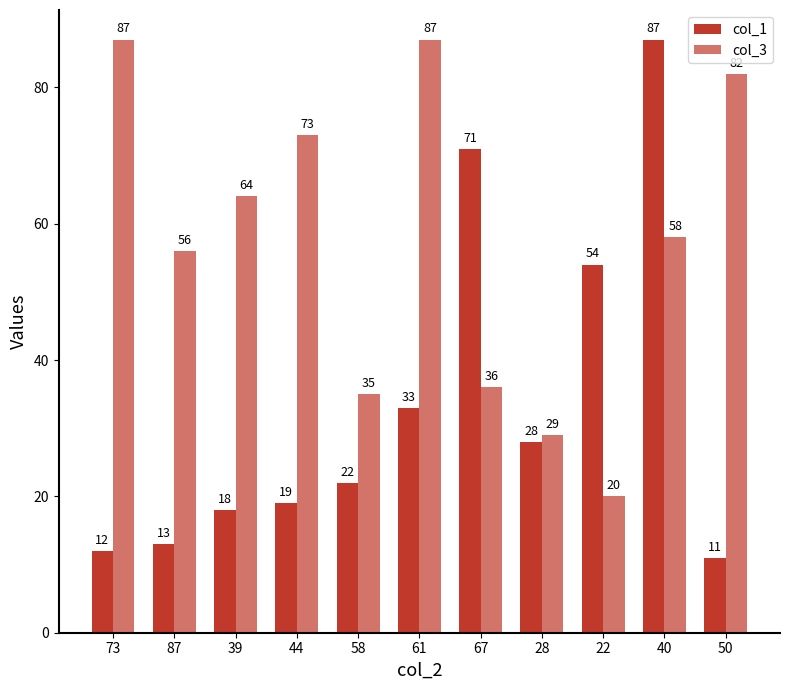

How many data points does each series have?

11